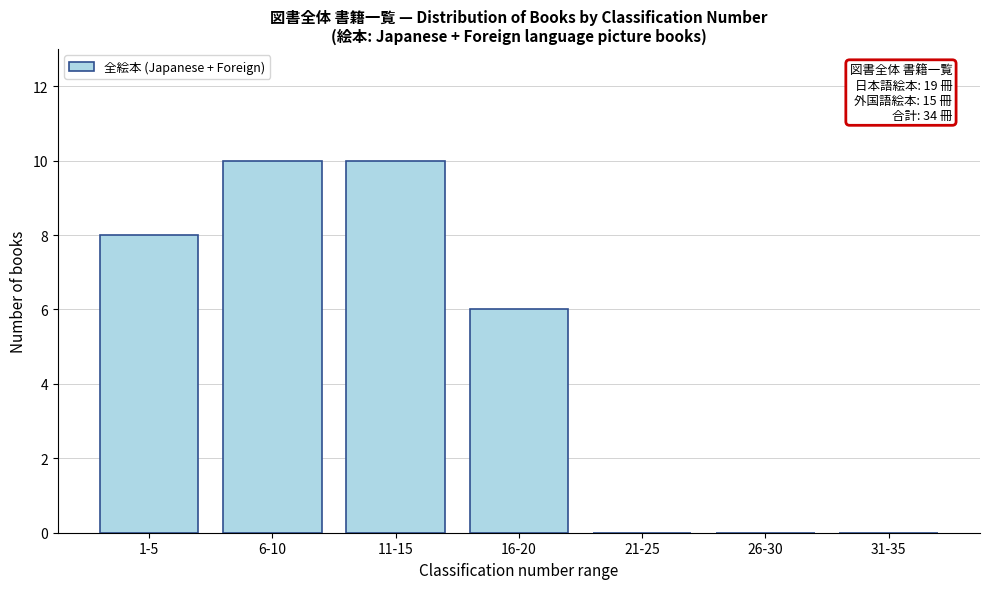

Reading left to right, extract all data points from this chart.

1-5=8	6-10=10	11-15=10	16-20=6	21-25=0	26-30=0	31-35=0